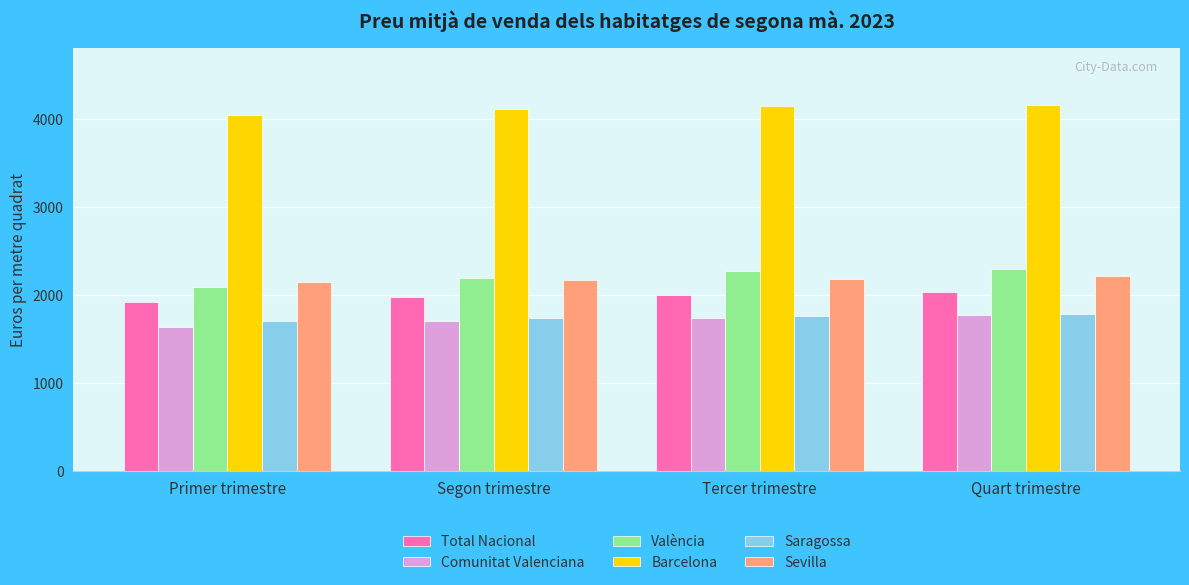

What is the maximum value shown in the chart?

4154.0